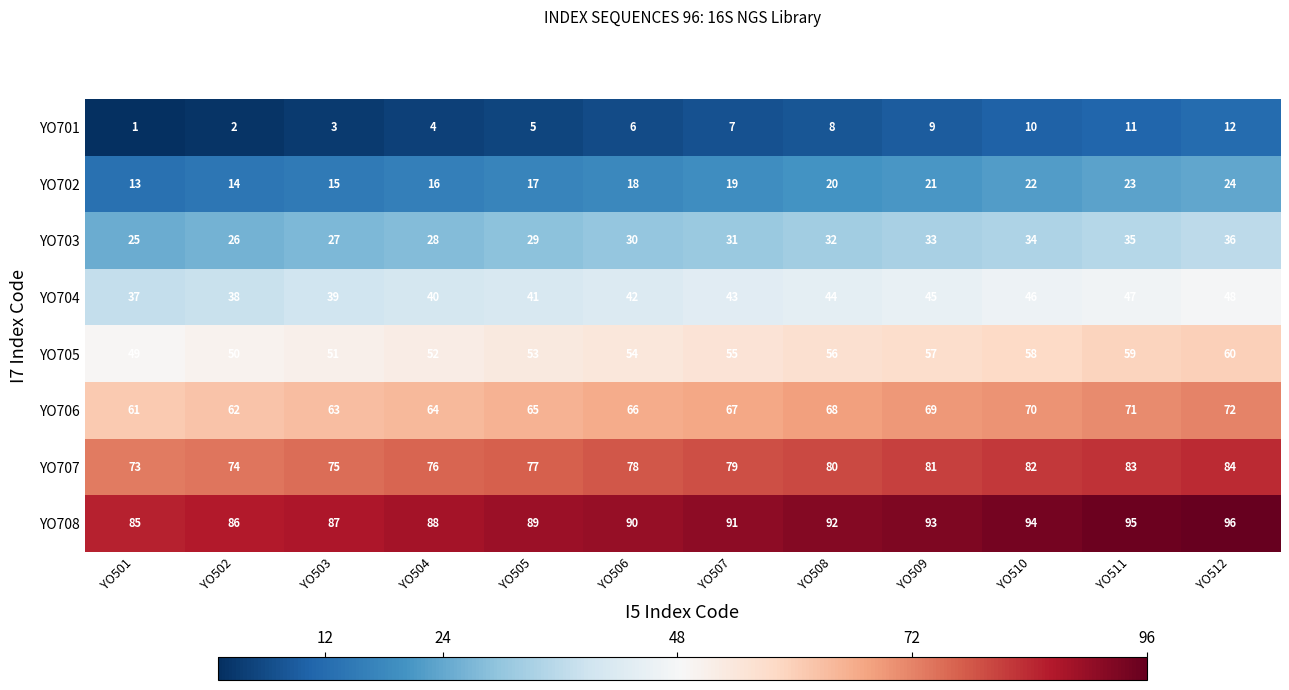

Rank the series at YO502 from lowest to highest value.

YO701, YO702, YO703, YO704, YO705, YO706, YO707, YO708